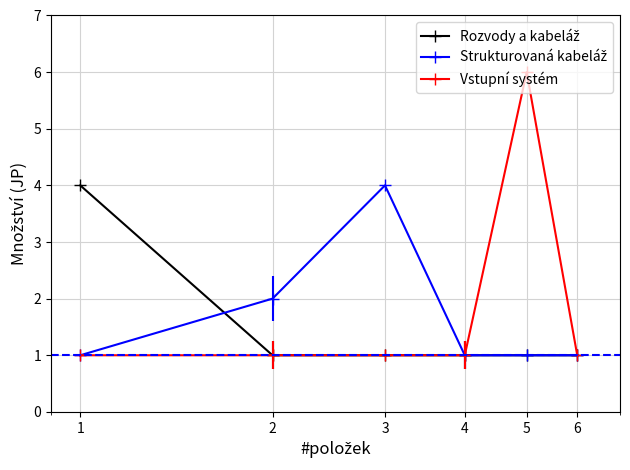

Which series has the largest range (max minus min)?

Vstupní systém